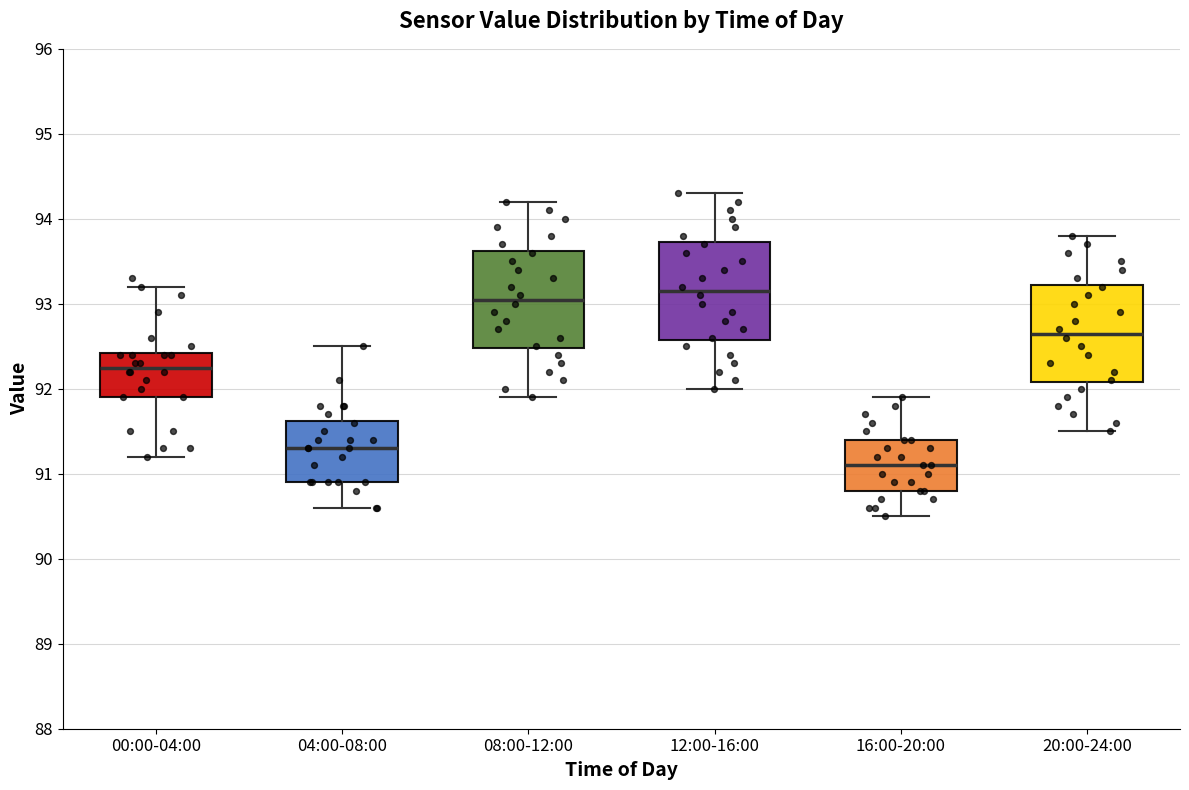

Reading left to right, transcribe this box plot: for each box, give where its median line is, the range the box spans, and where its two whiskers end, as read against the y-axis. The values are not printed on the chart, so give them approximately, as read against the axis.

00:00-04:00: median 92.3, box 91.9 to 92.4, whiskers 91.2 to 93.2
04:00-08:00: median 91.3, box 90.9 to 91.6, whiskers 90.6 to 92.5
08:00-12:00: median 93.1, box 92.5 to 93.6, whiskers 91.9 to 94.2
12:00-16:00: median 93.2, box 92.6 to 93.7, whiskers 92.0 to 94.3
16:00-20:00: median 91.1, box 90.8 to 91.4, whiskers 90.5 to 91.9
20:00-24:00: median 92.7, box 92.1 to 93.2, whiskers 91.5 to 93.8